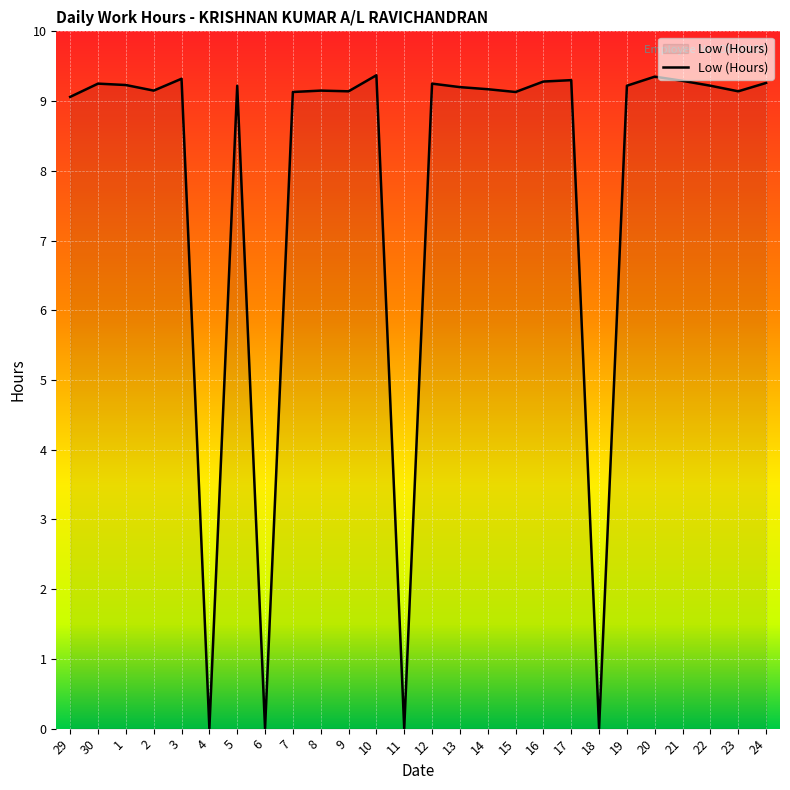

What is the maximum value shown in the chart?

9.4